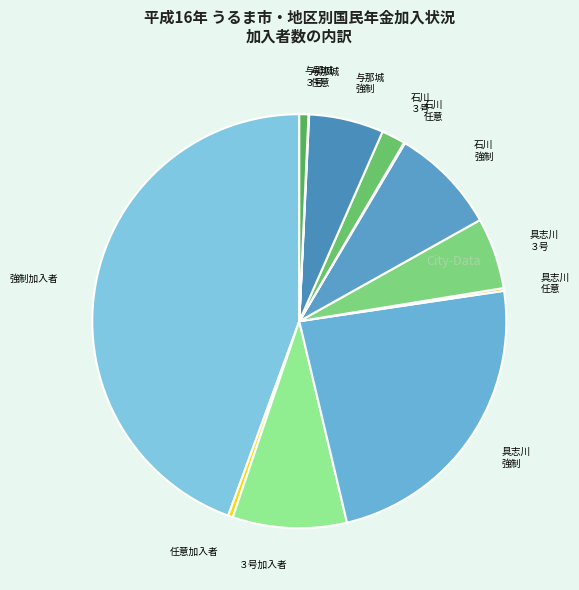

What is the ratio of the value at 石川 強制 to the value at 与那城 強制?

1.4